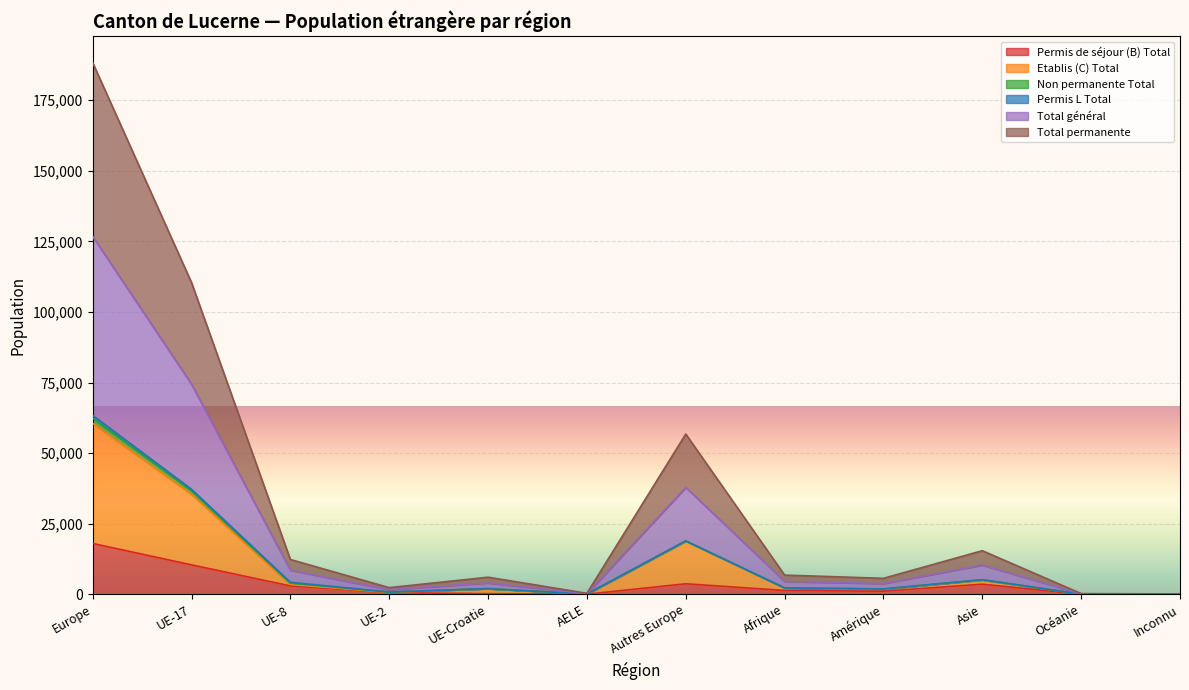

True or false: Permis de séjour (B) Total and Total permanente intersect in this chart.

False